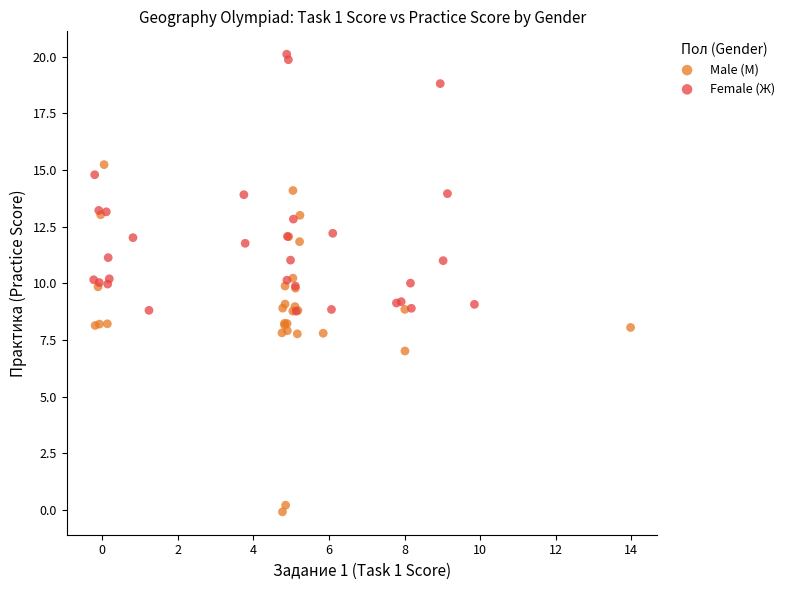

Which series reaches the maximum Y coordinate?

Female (Ж)